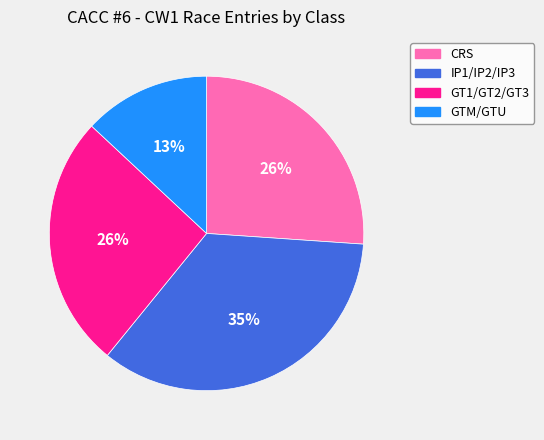

To the nearest percent, what is the difference between the largest and smallest slice percentages?

22%